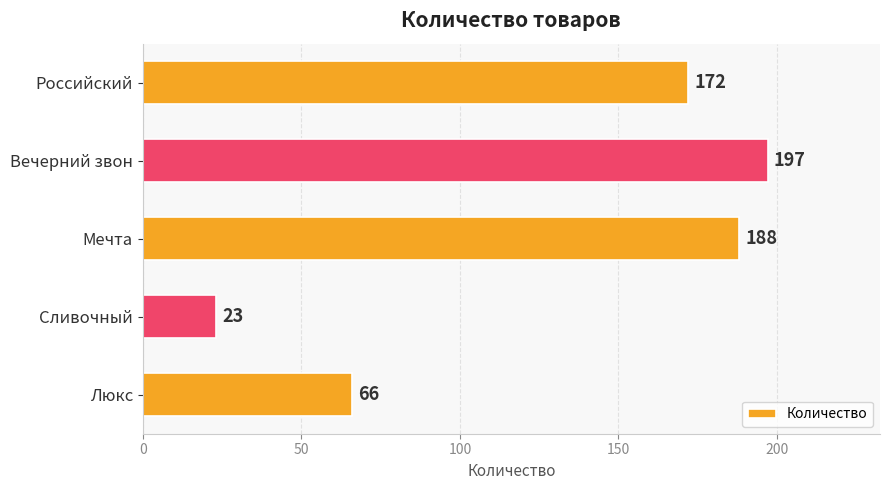

What is the sum of all values?

646